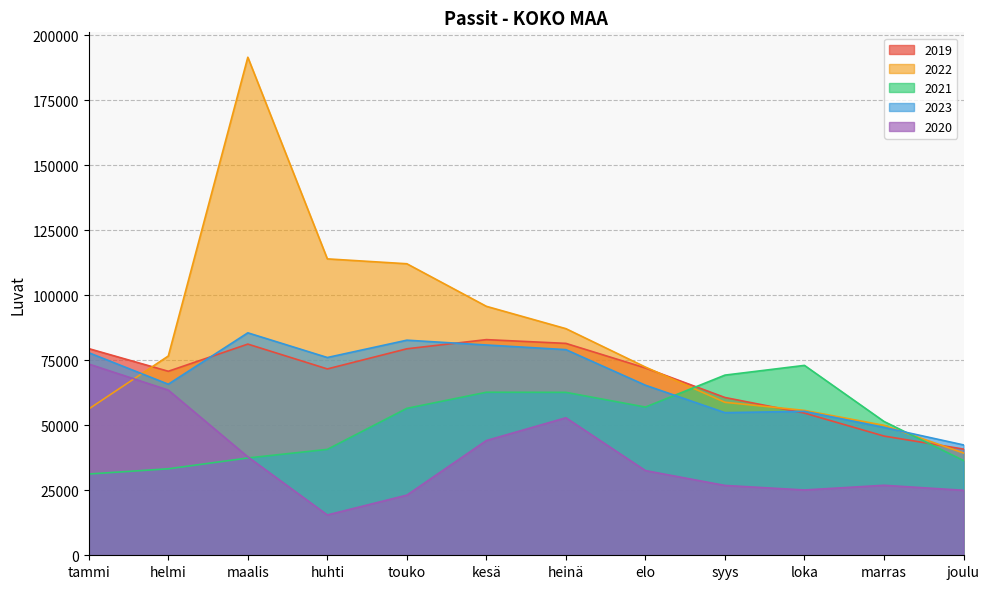

Which category has the highest value across all series?

maalis